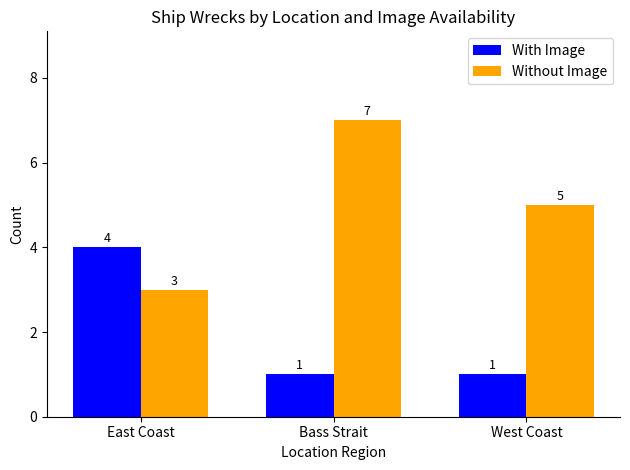

What is the difference between the highest and lowest values at East Coast?

1